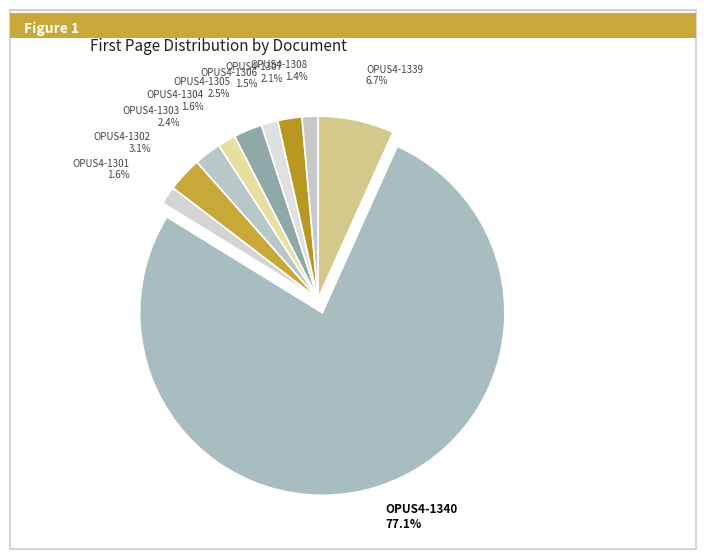

To the nearest percent, what is the difference between the largest and smallest slice percentages?

76%